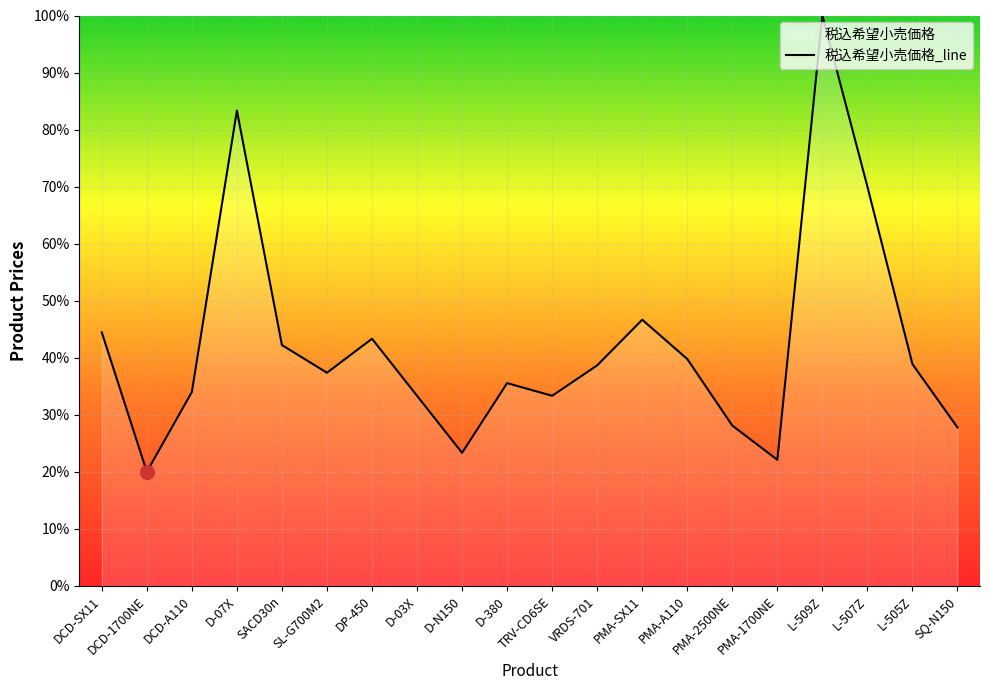

What is the label of the 13th point from the right?

D-03X